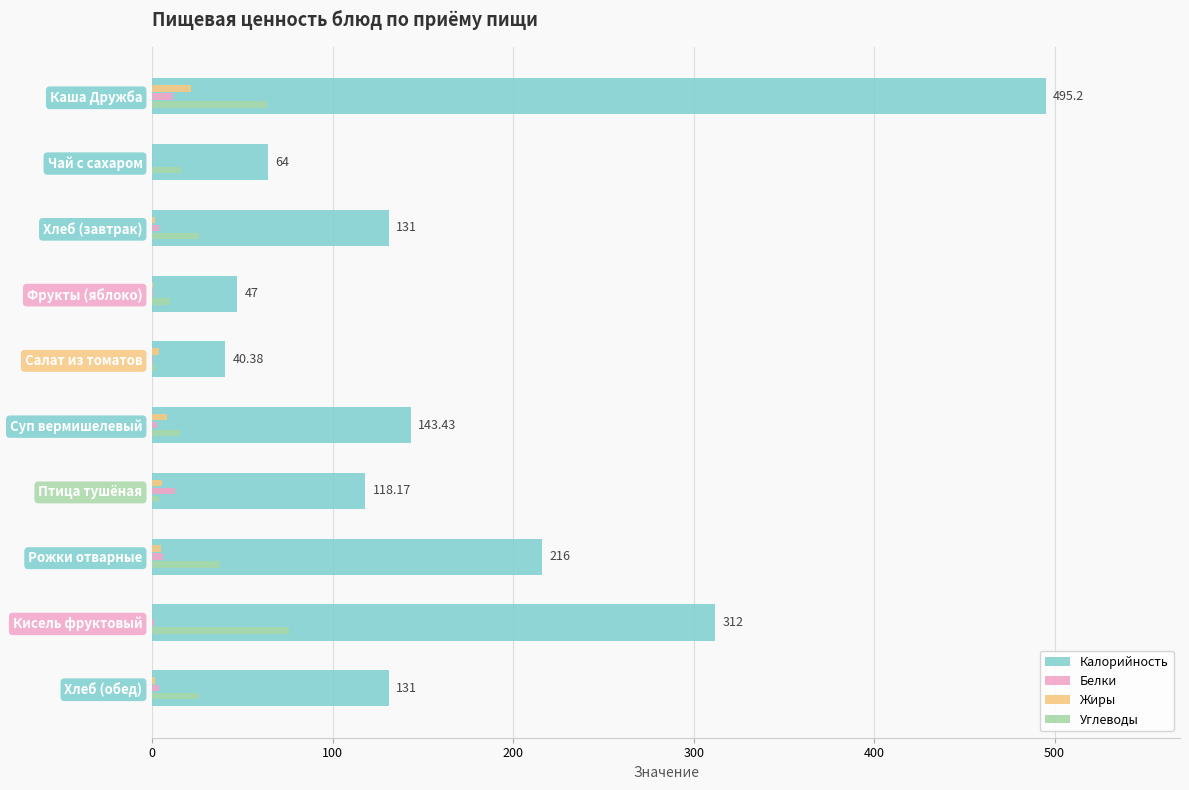

At which label is Калорийность closest to 267?

Кисель фруктовый